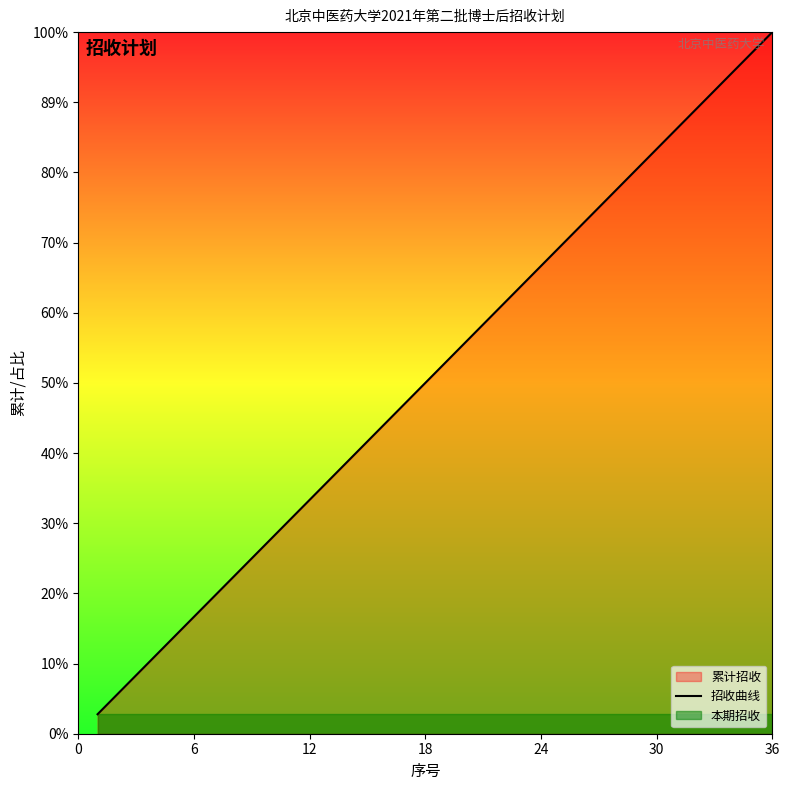

Where is the data nearest to the value 18?

18